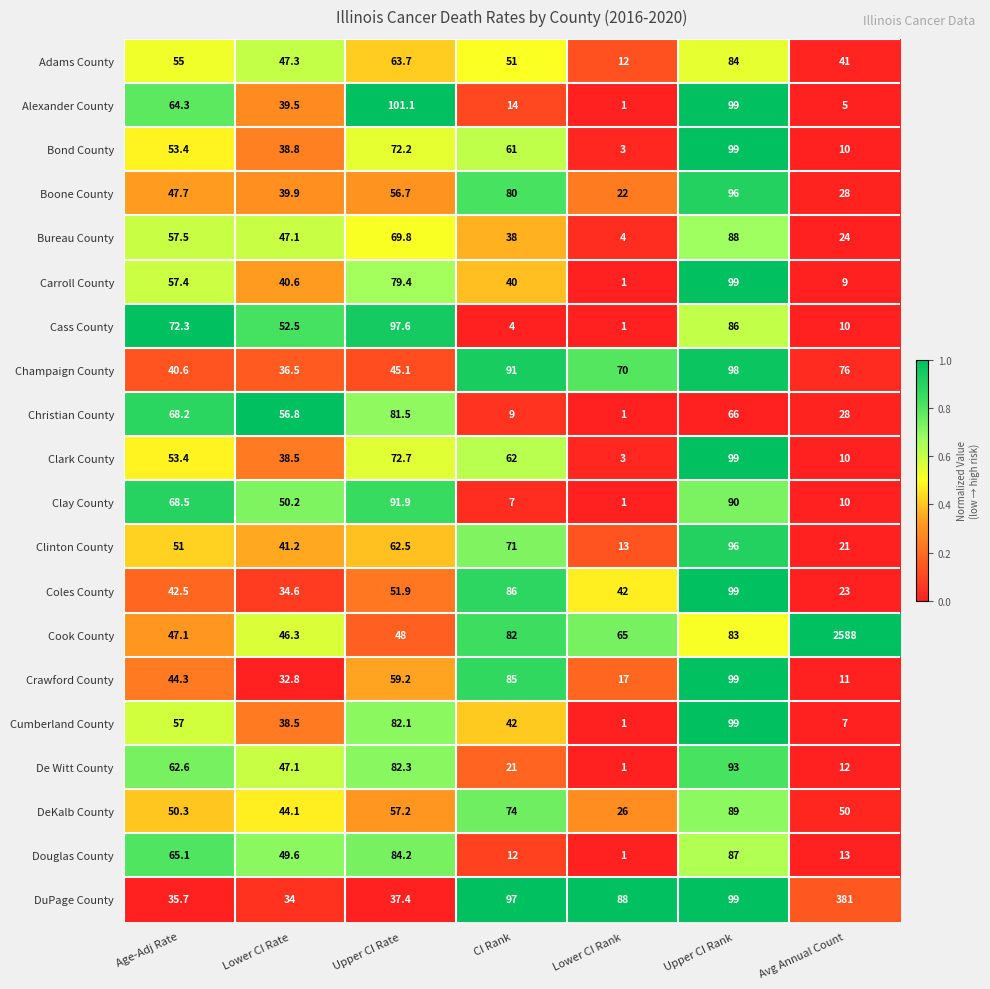

What is the sum of the Cass County values at Lower CI Rate and Avg Annual Count?

62.5